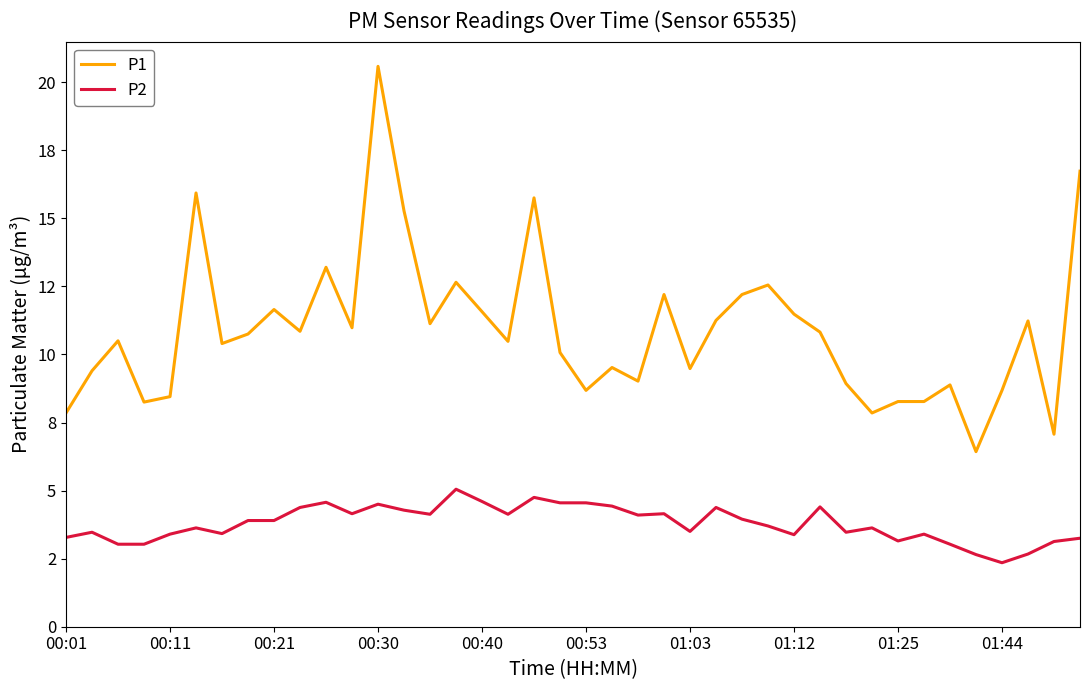

What are all the series names shown in the legend?

P1, P2